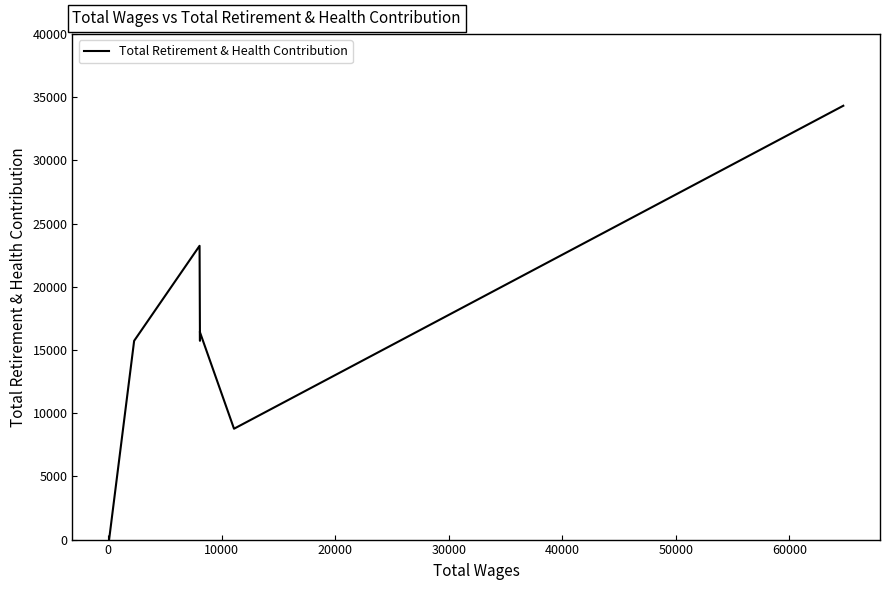

The chart shows a value of 2 at 0. True or false?

False